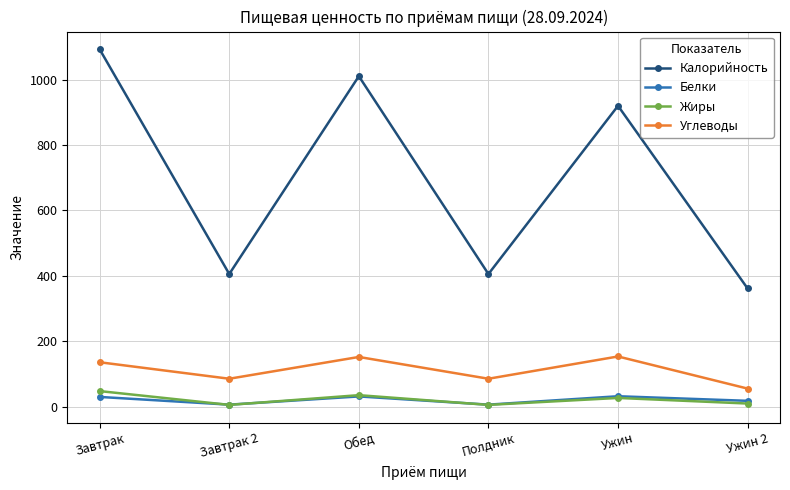

Which series changed the most between Завтрак 2 and Обед?

Калорийность